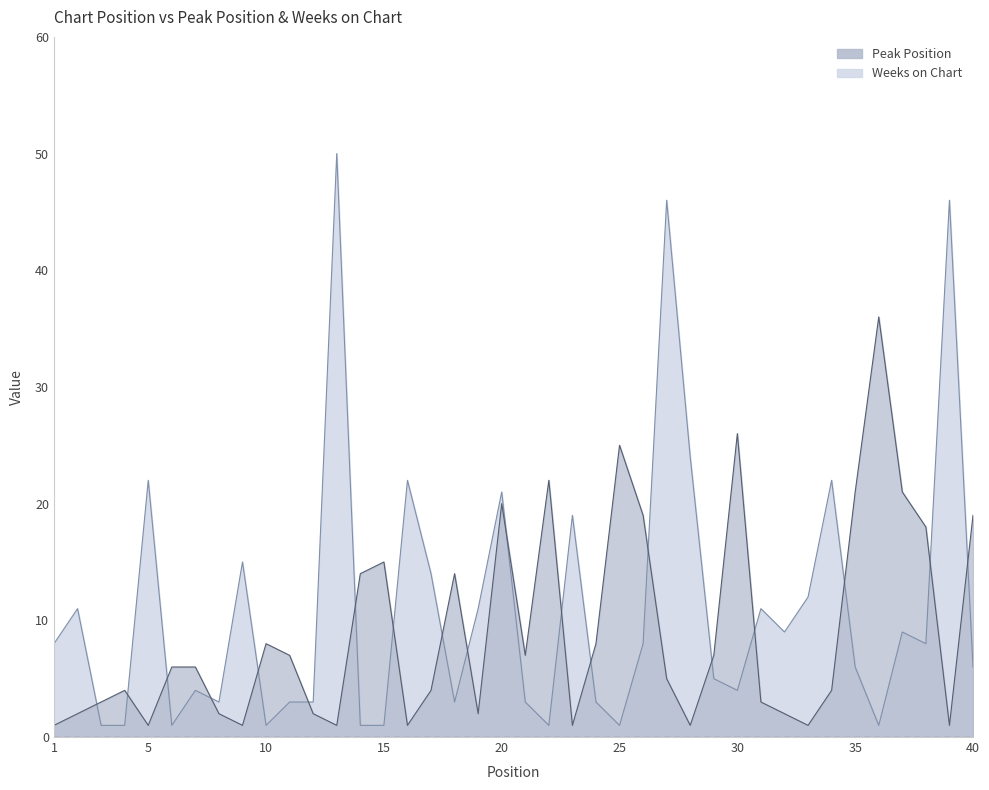

The value of Peak Position at 9 is 1. True or false?

True